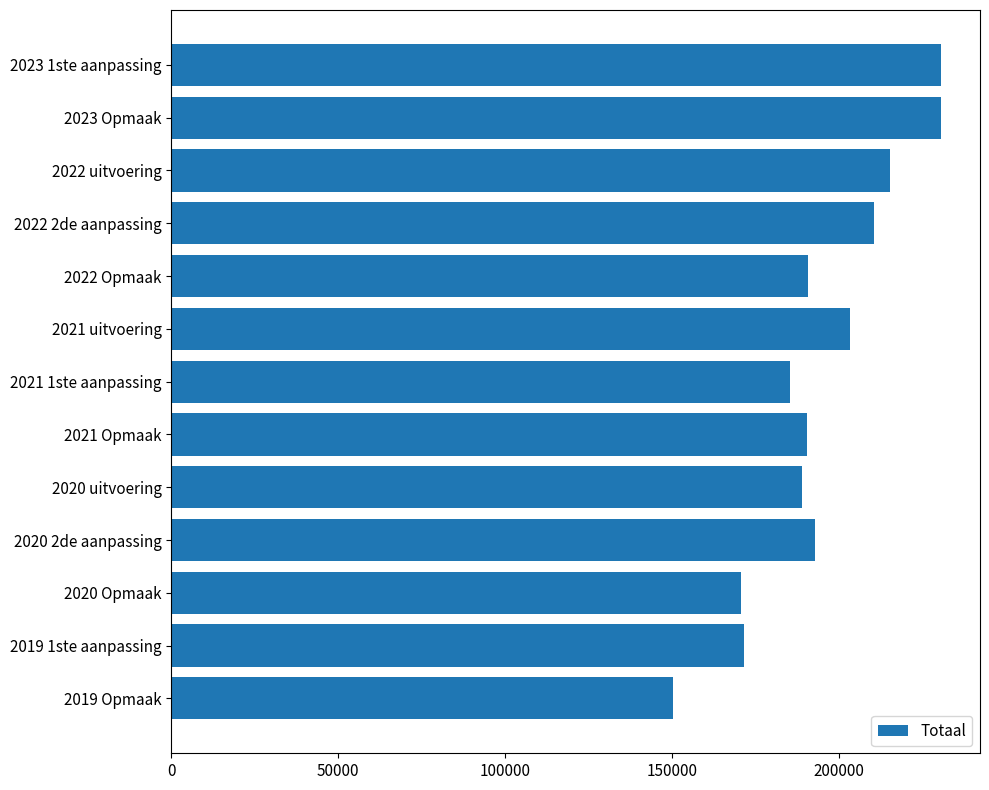

Approximately how many times larger is the value at 2020 Opmaak compared to 2021 Opmaak?

0.9